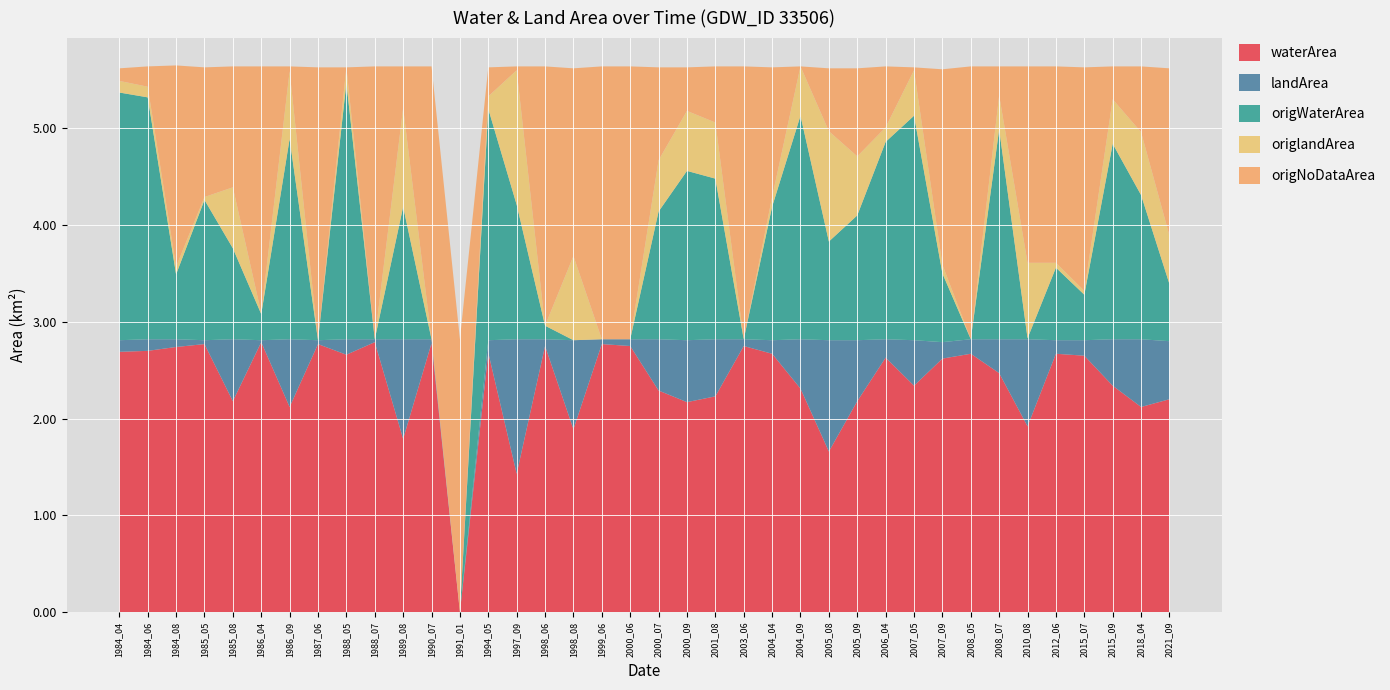

Reading left to right, transcribe all the data shown in this chart.

waterArea: 2.7	2.7	2.7	2.8	2.2	2.8	2.1	2.8	2.7	2.8	1.8	2.8	0.0	2.7	1.4	2.8	1.9	2.8	2.8	2.3	2.2	2.2	2.8	2.7	2.3	1.7	2.2	2.6	2.3	2.6	2.7	2.5	1.9	2.7	2.6	2.3	2.1	2.2
landArea: 0.1	0.1	0.1	0.0	0.6	0.0	0.7	0.0	0.2	0.0	1.0	0.0	0.0	0.1	1.4	0.1	0.9	0.1	0.1	0.5	0.6	0.6	0.1	0.1	0.5	1.1	0.6	0.2	0.5	0.2	0.1	0.3	0.9	0.1	0.2	0.5	0.7	0.6
origWaterArea: 2.6	2.5	0.7	1.4	0.9	0.3	2.1	0.0	2.6	0.0	1.4	0.0	0.0	2.4	1.4	0.1	0.0	0.0	0.0	1.3	1.8	1.7	0.0	1.4	2.3	1.0	1.3	2.0	2.3	0.7	0.0	2.2	0.0	0.8	0.5	2.0	1.5	0.6
origlandArea: 0.1	0.1	0.1	0.0	0.6	0.0	0.7	0.0	0.2	0.0	1.0	0.0	0.0	0.1	1.4	0.0	0.9	0.0	0.0	0.5	0.6	0.6	0.0	0.1	0.5	1.1	0.6	0.1	0.5	0.1	0.0	0.3	0.8	0.1	0.0	0.5	0.7	0.5
origNoDataArea: 0.1	0.2	2.1	1.3	1.2	2.5	0.1	2.8	0.0	2.8	0.4	2.8	2.8	0.3	0.0	2.7	1.9	2.8	2.8	1.0	0.5	0.6	2.8	1.3	0.0	0.7	0.9	0.6	0.0	2.0	2.8	0.3	2.0	2.0	2.3	0.3	0.7	1.7